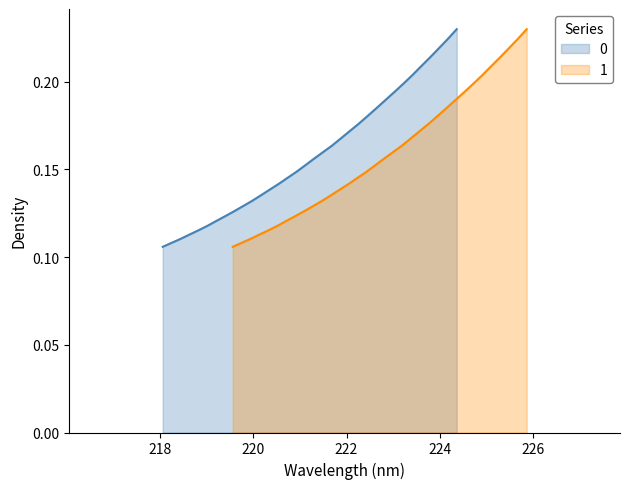

What is the maximum value for 1?

0.2